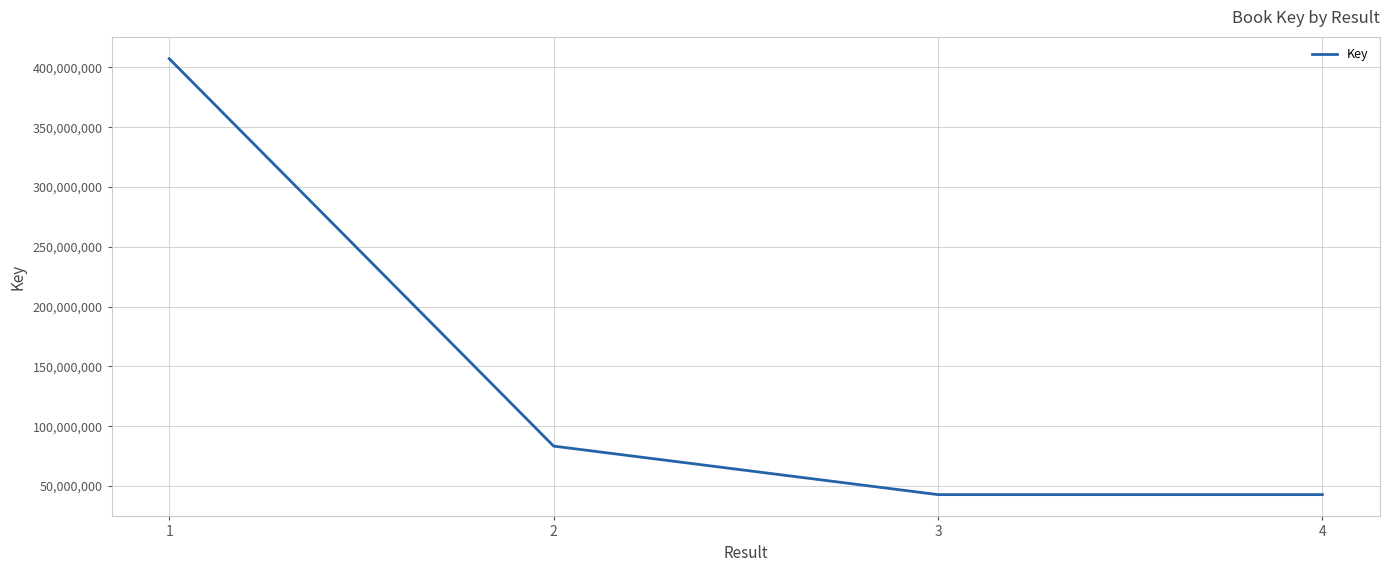

Is this an area chart (filled region under the line)?

No